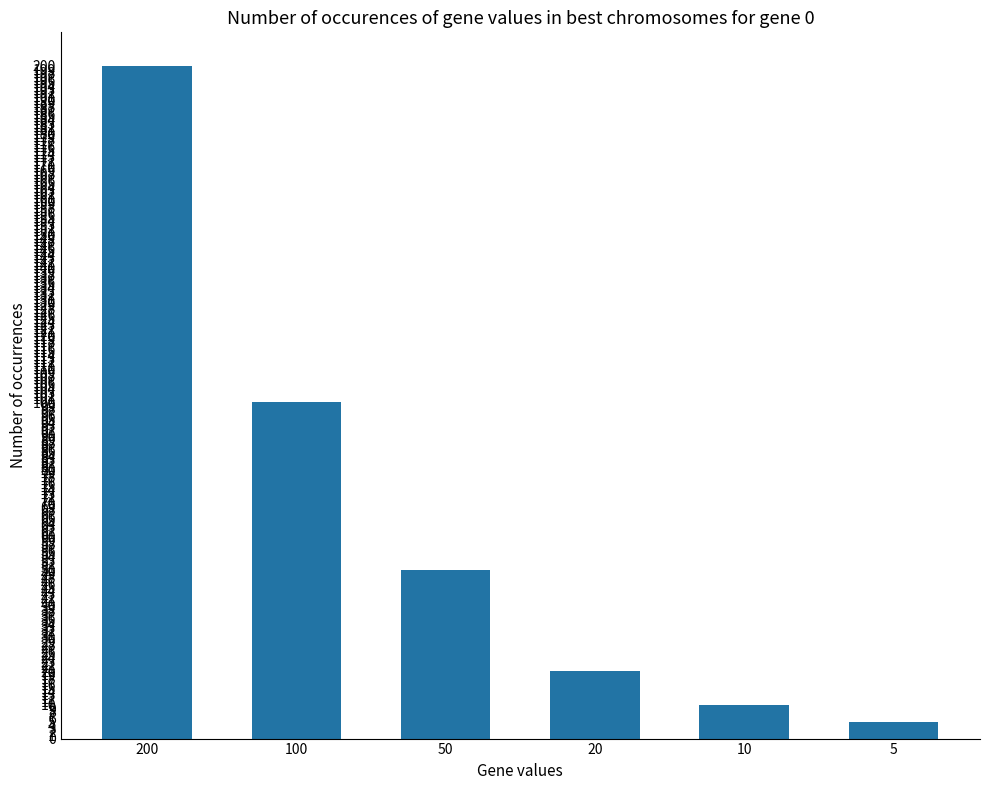

How many categories are shown in the chart?

6